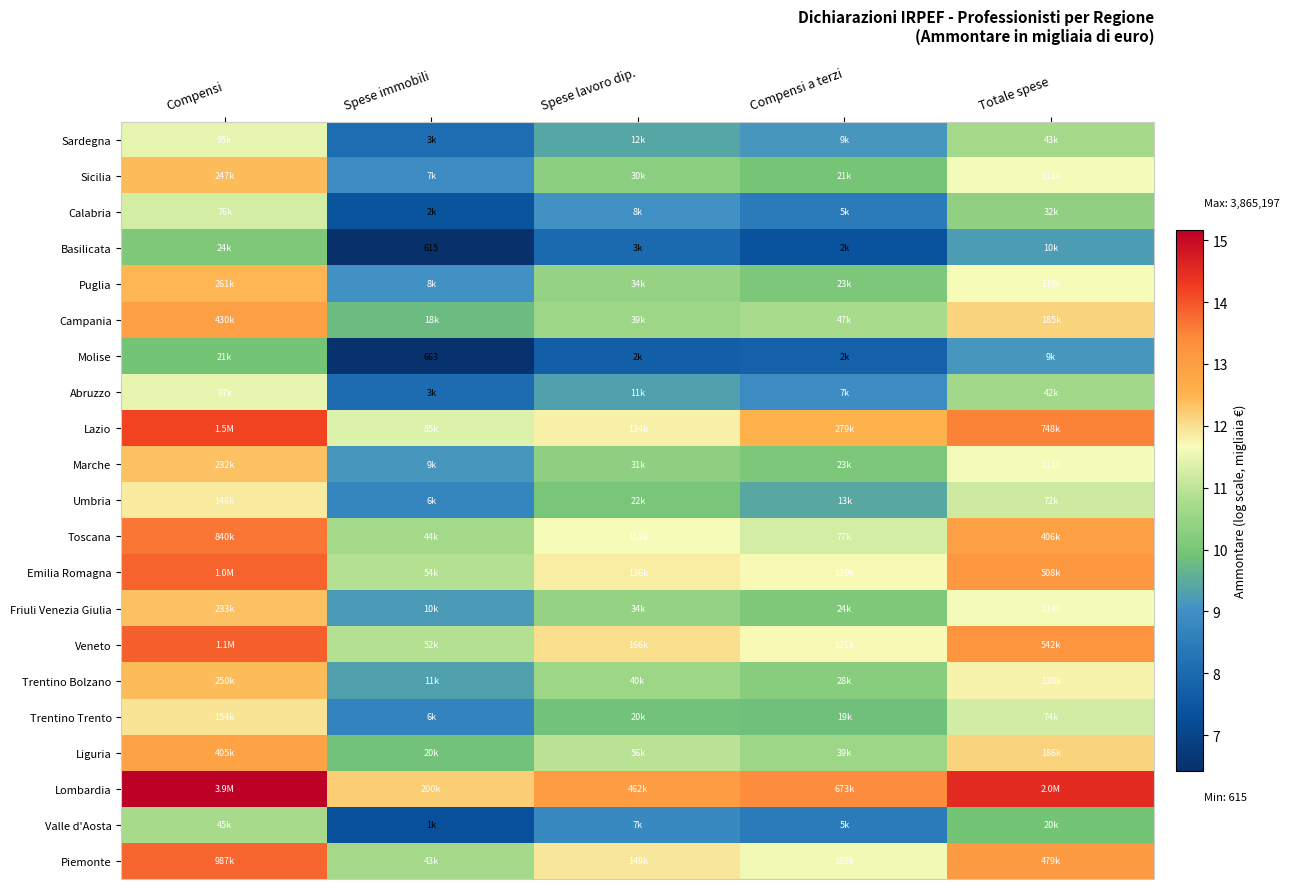

Between Compensi a terzi and Spese lavoro dip., which is larger?

Spese lavoro dip.